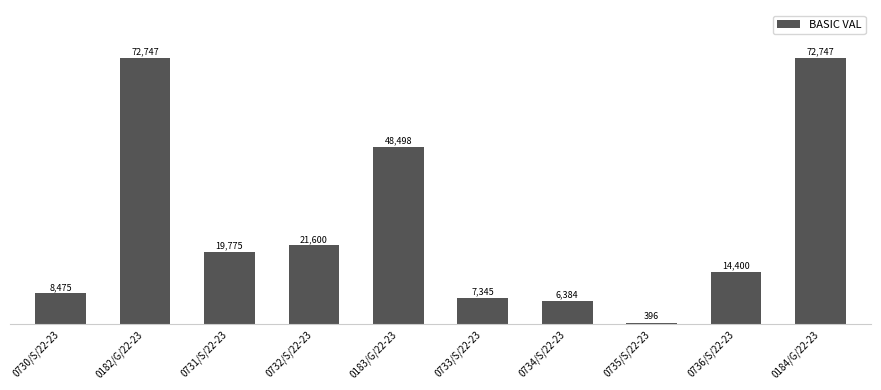

What is the greatest value displayed?

72747.0